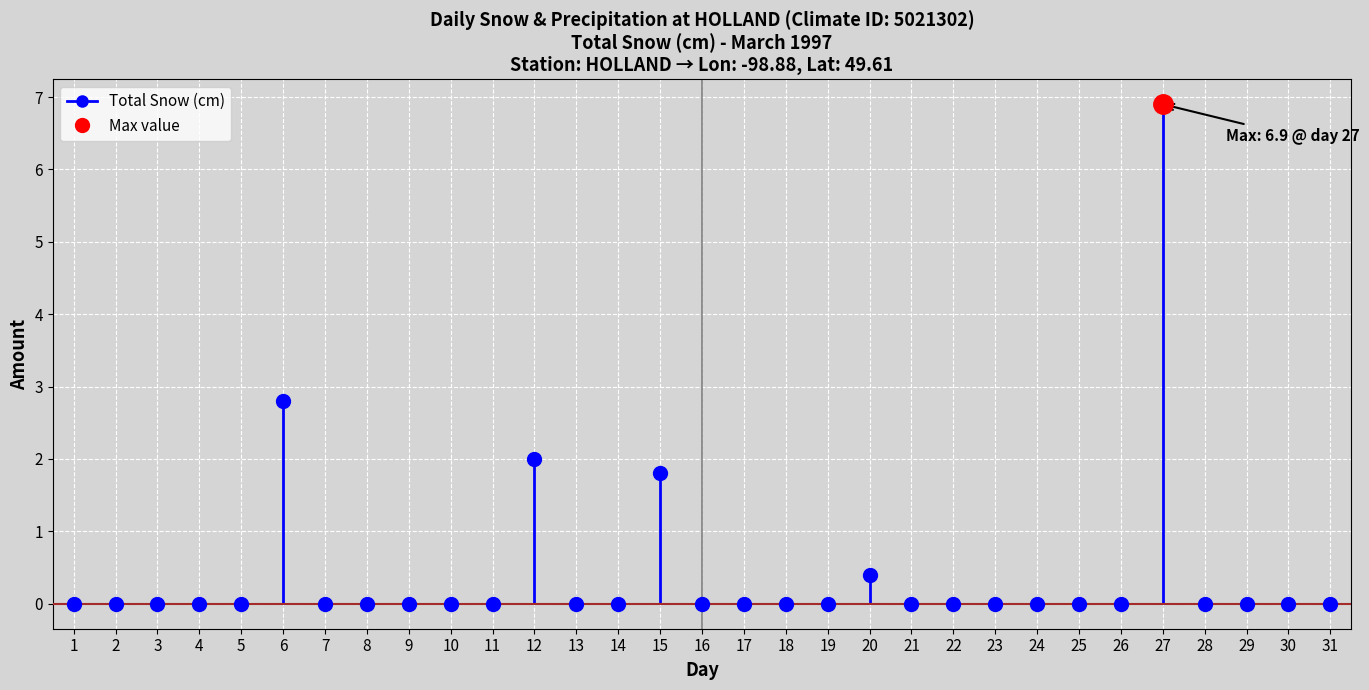

Which series has the largest total across all categories?

Total Snow (cm)